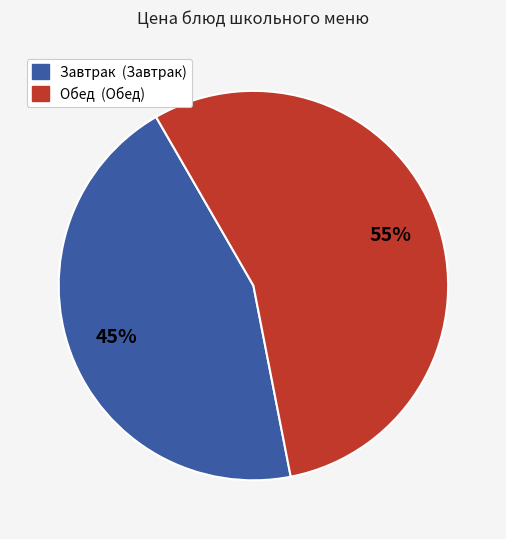

To the nearest percent, what is the average slice percentage?

50%